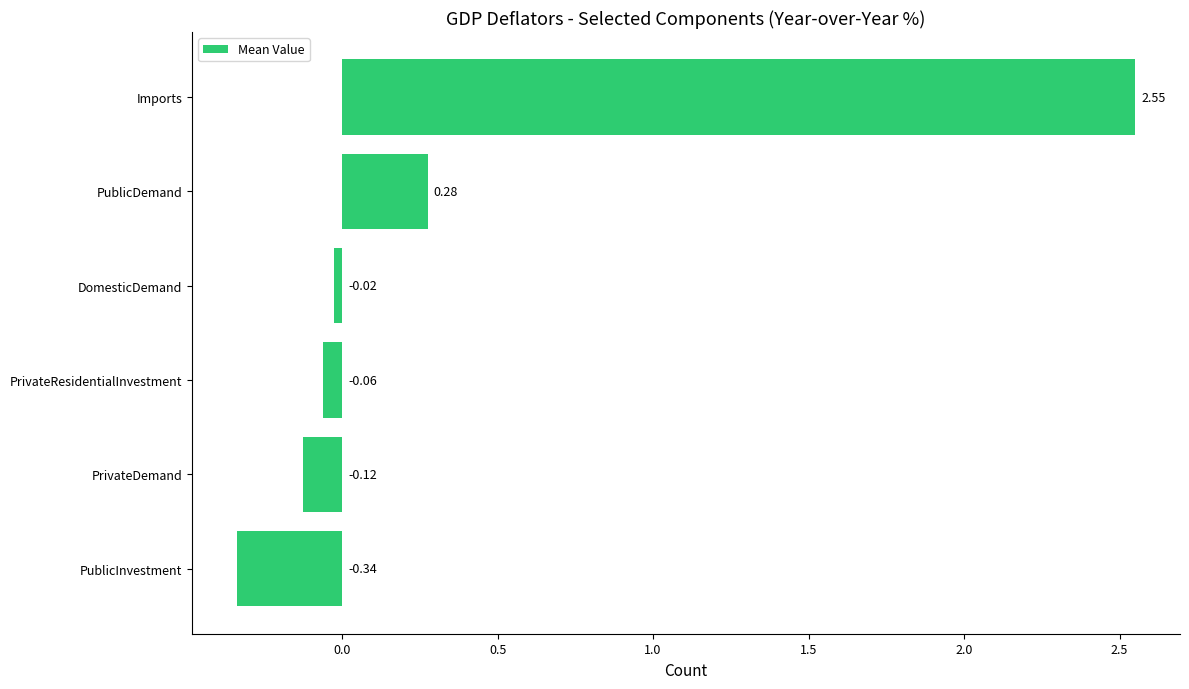

Rank the categories by value from lowest to highest.

PublicInvestment, PrivateDemand, PrivateResidentialInvestment, DomesticDemand, PublicDemand, Imports